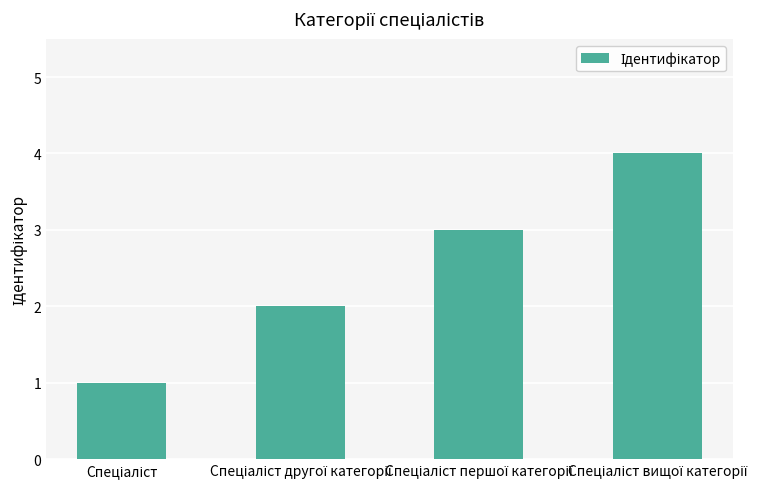

What is the greatest value displayed?

4